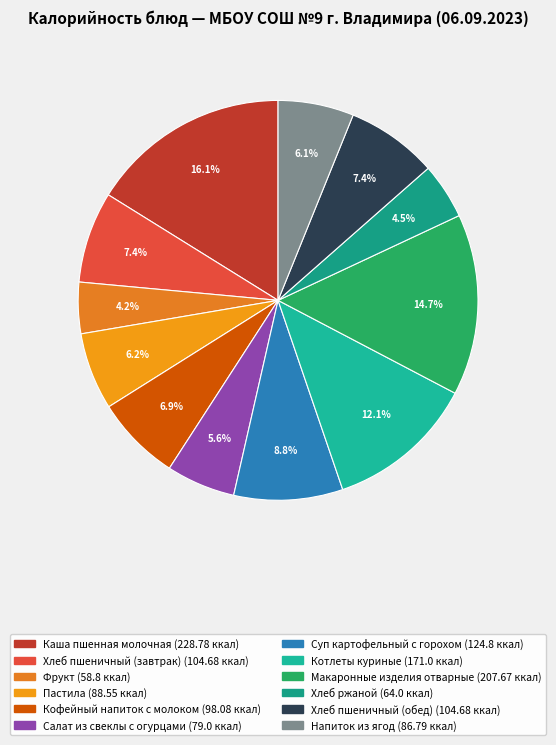

Combined, do Суп картофельный с горохом and Хлеб пшеничный (завтрак) account for over 50%?

No